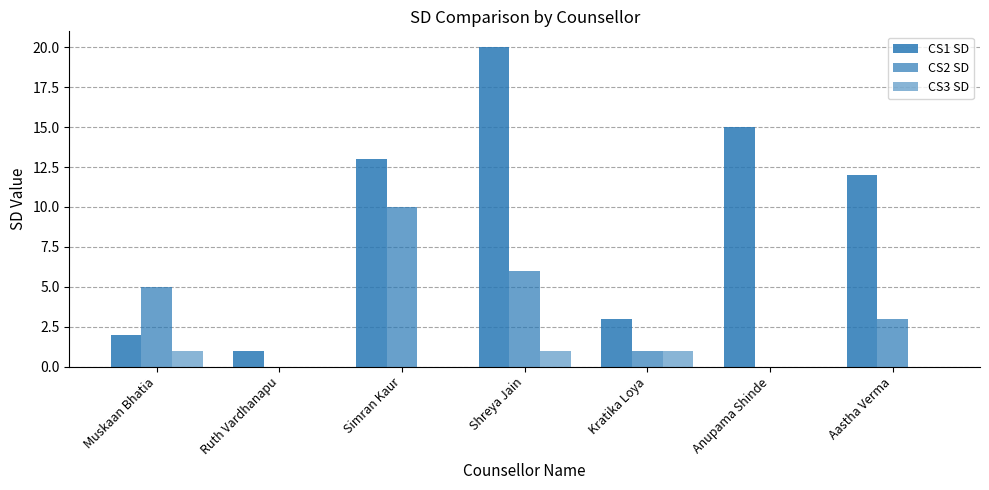

Are the bars horizontal?

No